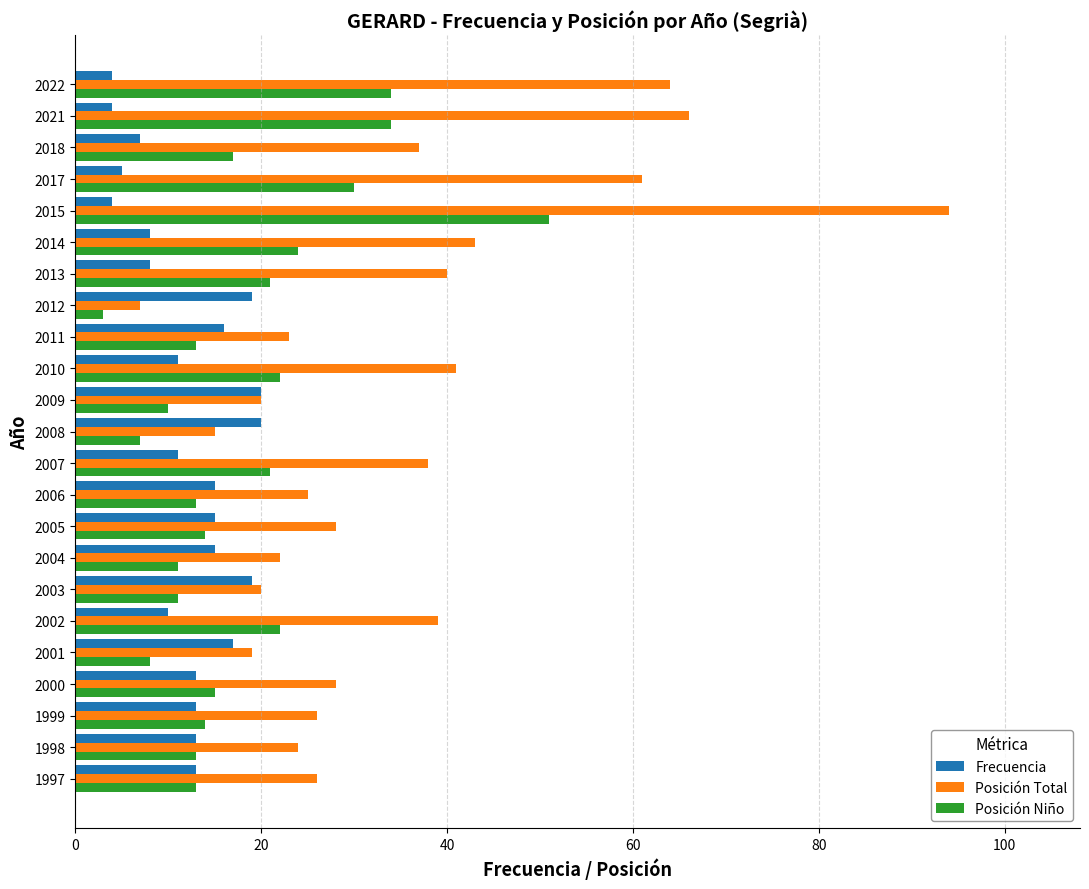

Which category has the lowest value across all series?

2012